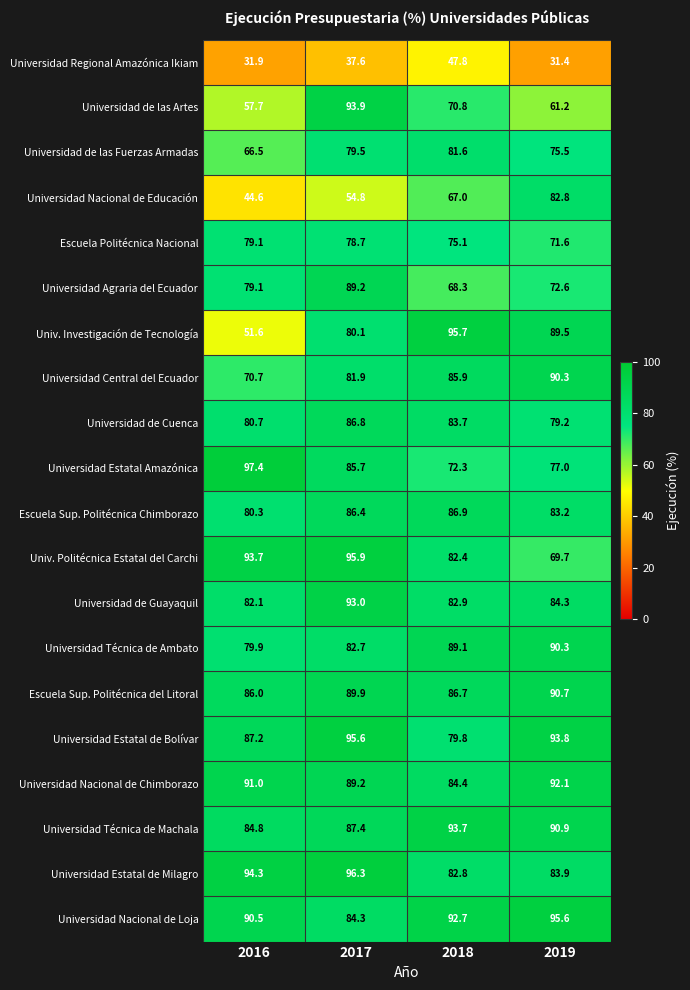

How many data points does each series have?

4